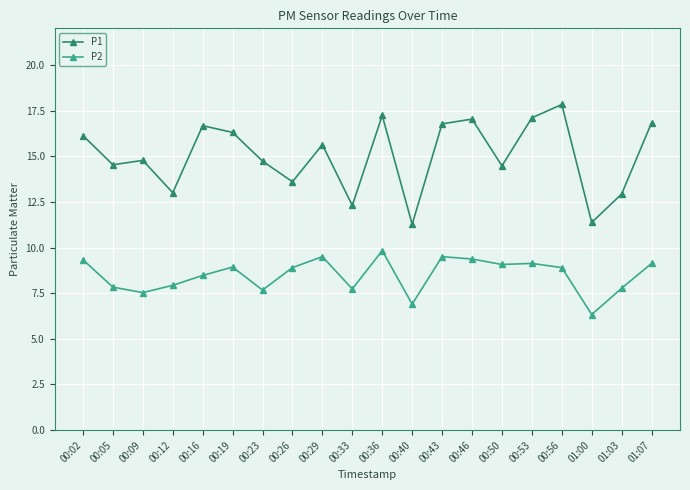

What is the approximate value of P1 at 00:02?

16.1